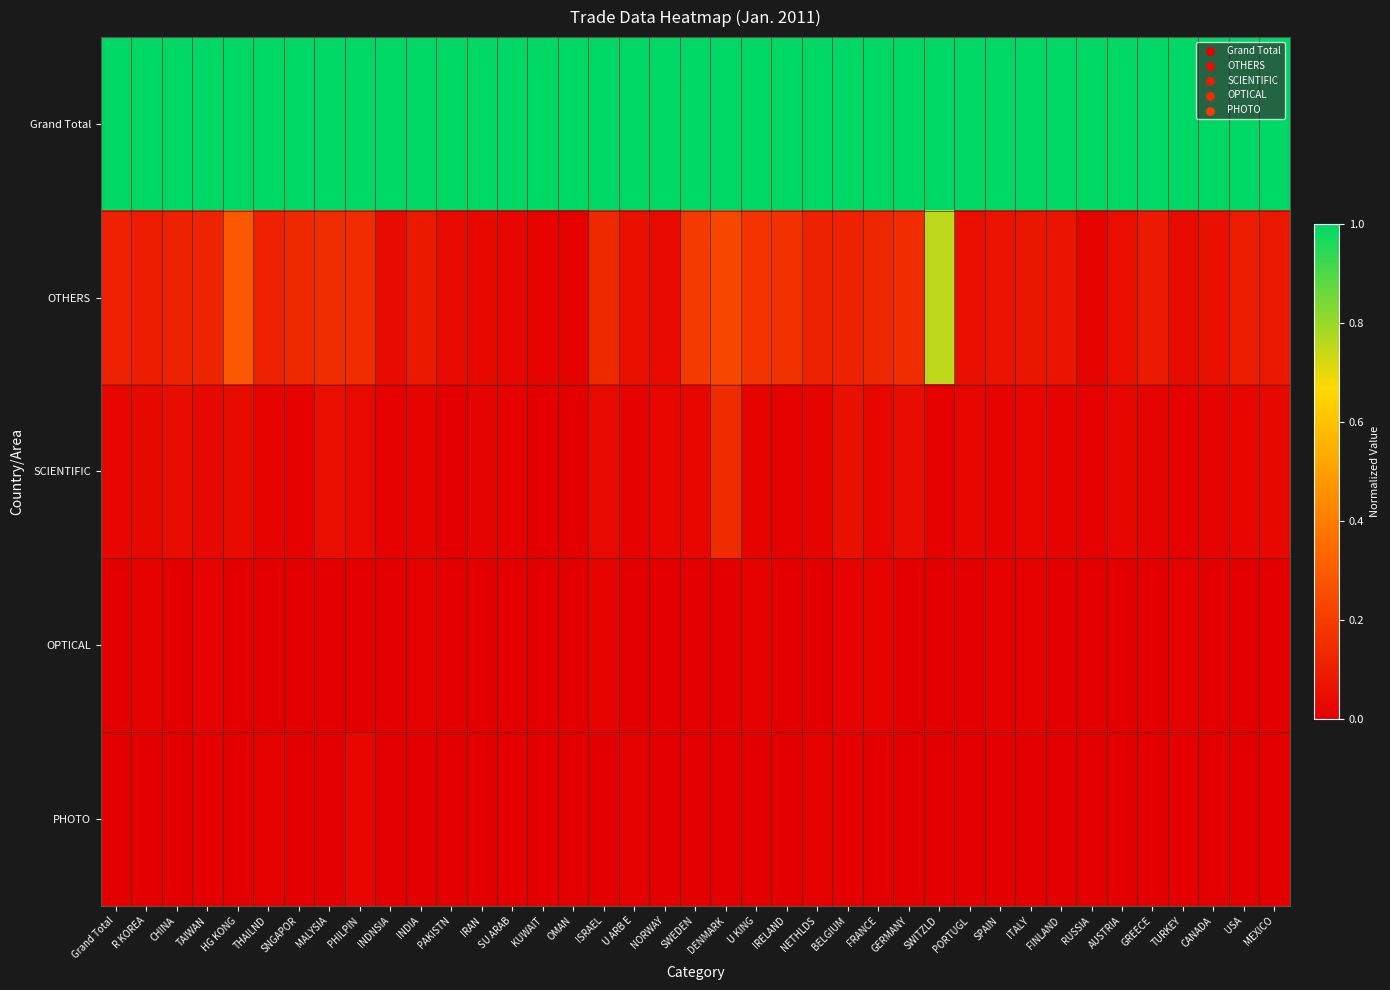

Reading left to right, list all the values displayed in this chart.

Grand Total: Grand Total=1.0	R KOREA=1.0	CHINA=1.0	TAIWAN=1.0	HG KONG=1.0	THAILND=1.0	SNGAPOR=1.0	MALYSIA=1.0	PHILPIN=1.0	INDNSIA=1.0	INDIA=1.0	PAKISTN=1.0	IRAN=1.0	SU ARAB=1.0	KUWAIT=1.0	OMAN=1.0	ISRAEL=1.0	U ARB E=1.0	NORWAY=1.0	SWEDEN=1.0	DENMARK=1.0	U KING=1.0	IRELAND=1.0	NETHLDS=1.0	BELGIUM=1.0	FRANCE=1.0	GERMANY=1.0	SWITZLD=1.0	PORTUGL=1.0	SPAIN=1.0	ITALY=1.0	FINLAND=1.0	RUSSIA=1.0	AUSTRIA=1.0	GREECE=1.0	TURKEY=1.0	CANADA=1.0	USA=1.0	MEXICO=1.0
OTHERS: Grand Total=0.1	R KOREA=0.1	CHINA=0.1	TAIWAN=0.1	HG KONG=0.3	THAILND=0.1	SNGAPOR=0.1	MALYSIA=0.1	PHILPIN=0.1	INDNSIA=0.0	INDIA=0.1	PAKISTN=0.0	IRAN=0.0	SU ARAB=0.0	KUWAIT=0.0	OMAN=0.0	ISRAEL=0.1	U ARB E=0.1	NORWAY=0.0	SWEDEN=0.2	DENMARK=0.2	U KING=0.2	IRELAND=0.2	NETHLDS=0.1	BELGIUM=0.1	FRANCE=0.1	GERMANY=0.1	SWITZLD=0.8	PORTUGL=0.1	SPAIN=0.1	ITALY=0.1	FINLAND=0.1	RUSSIA=0.0	AUSTRIA=0.0	GREECE=0.1	TURKEY=0.0	CANADA=0.1	USA=0.1	MEXICO=0.1
SCIENTIFIC: Grand Total=0.0	R KOREA=0.0	CHINA=0.0	TAIWAN=0.0	HG KONG=0.0	THAILND=0.0	SNGAPOR=0.0	MALYSIA=0.0	PHILPIN=0.0	INDNSIA=0.0	INDIA=0.0	PAKISTN=0.0	IRAN=0.0	SU ARAB=0.0	KUWAIT=0.0	OMAN=0.0	ISRAEL=0.0	U ARB E=0.0	NORWAY=0.0	SWEDEN=0.0	DENMARK=0.1	U KING=0.0	IRELAND=0.0	NETHLDS=0.0	BELGIUM=0.1	FRANCE=0.0	GERMANY=0.0	SWITZLD=0.0	PORTUGL=0.0	SPAIN=0.0	ITALY=0.0	FINLAND=0.0	RUSSIA=0.0	AUSTRIA=0.0	GREECE=0.0	TURKEY=0.0	CANADA=0.0	USA=0.0	MEXICO=0.0
OPTICAL: Grand Total=0.0	R KOREA=0.0	CHINA=0.0	TAIWAN=0.0	HG KONG=0.0	THAILND=0.0	SNGAPOR=0.0	MALYSIA=0.0	PHILPIN=0.0	INDNSIA=0.0	INDIA=0.0	PAKISTN=0.0	IRAN=0.0	SU ARAB=0.0	KUWAIT=0.0	OMAN=0.0	ISRAEL=0.0	U ARB E=0.0	NORWAY=0.0	SWEDEN=0.0	DENMARK=0.0	U KING=0.0	IRELAND=0.0	NETHLDS=0.0	BELGIUM=0.0	FRANCE=0.0	GERMANY=0.0	SWITZLD=0.0	PORTUGL=0.0	SPAIN=0.0	ITALY=0.0	FINLAND=0.0	RUSSIA=0.0	AUSTRIA=0.0	GREECE=0.0	TURKEY=0.0	CANADA=0.0	USA=0.0	MEXICO=0.0
PHOTO: Grand Total=0.0	R KOREA=0.0	CHINA=0.0	TAIWAN=0.0	HG KONG=0.0	THAILND=0.0	SNGAPOR=0.0	MALYSIA=0.0	PHILPIN=0.0	INDNSIA=0.0	INDIA=0.0	PAKISTN=0.0	IRAN=0.0	SU ARAB=0.0	KUWAIT=0.0	OMAN=0.0	ISRAEL=0.0	U ARB E=0.0	NORWAY=0.0	SWEDEN=0.0	DENMARK=0.0	U KING=0.0	IRELAND=0.0	NETHLDS=0.0	BELGIUM=0.0	FRANCE=0.0	GERMANY=0.0	SWITZLD=0.0	PORTUGL=0.0	SPAIN=0.0	ITALY=0.0	FINLAND=0.0	RUSSIA=0.0	AUSTRIA=0.0	GREECE=0.0	TURKEY=0.0	CANADA=0.0	USA=0.0	MEXICO=0.0